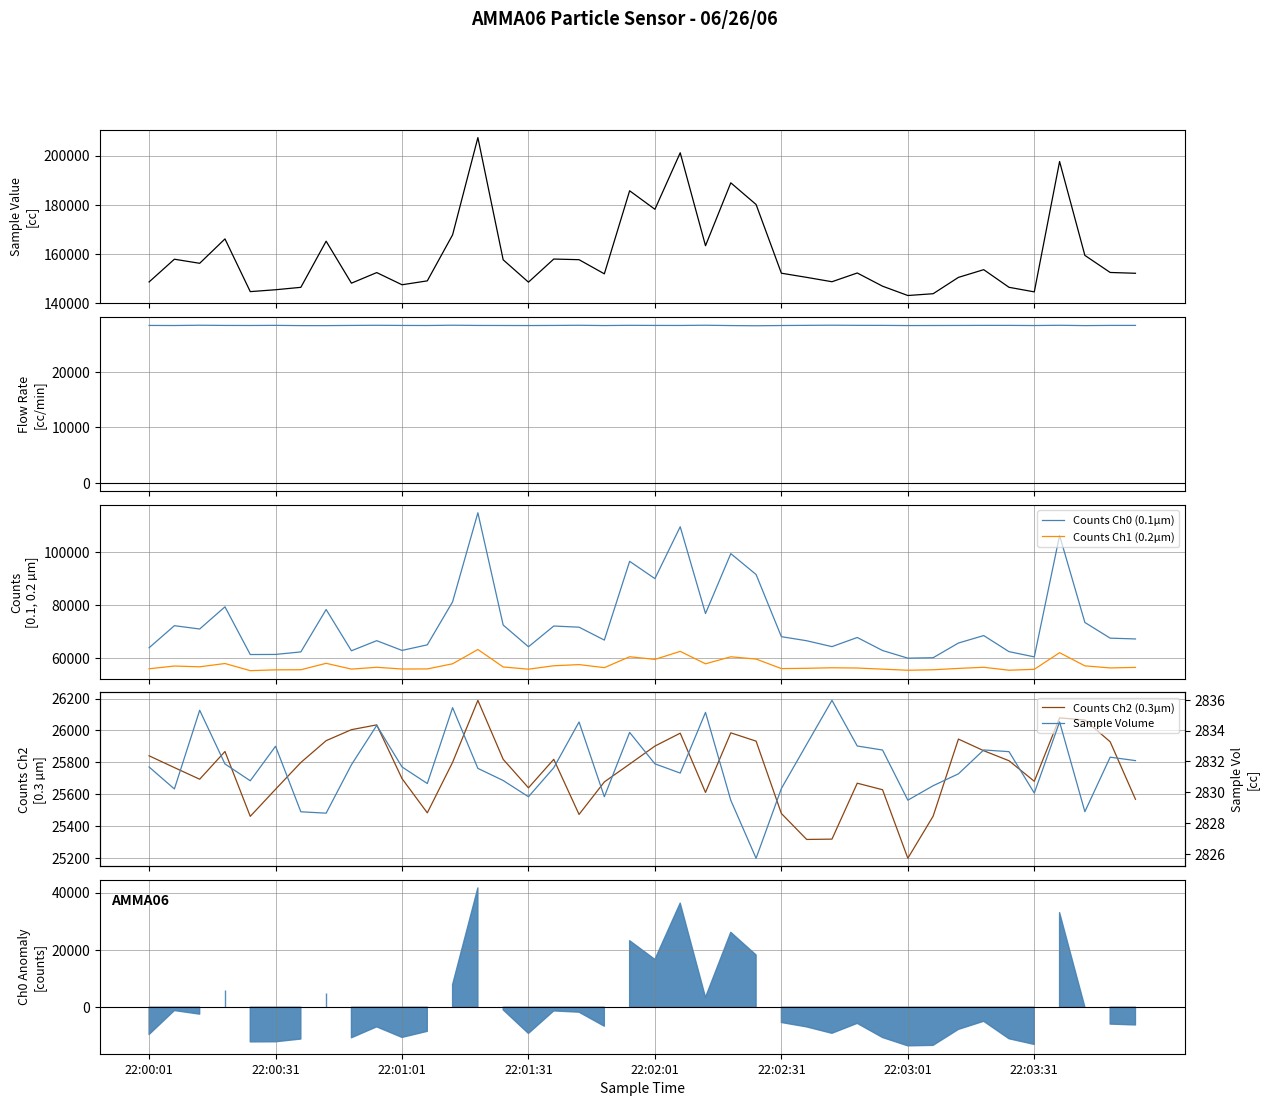

What is the difference between the maximum and second lowest values in the Sample Value series?

63424.0